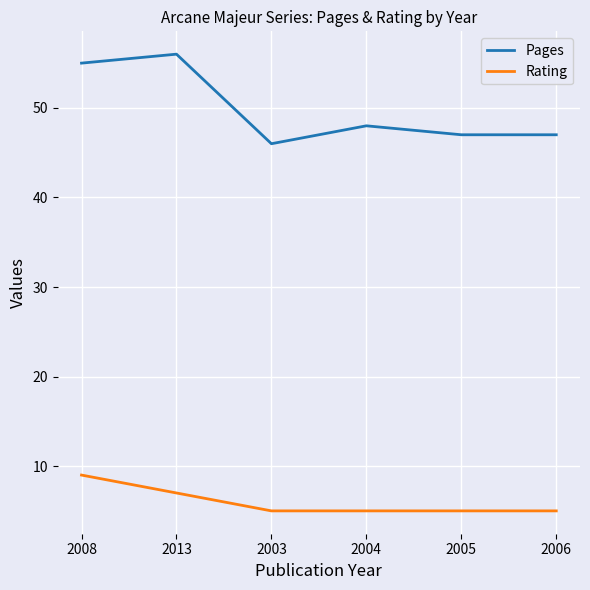

True or false: Rating has more than 1 interior local peaks.

False